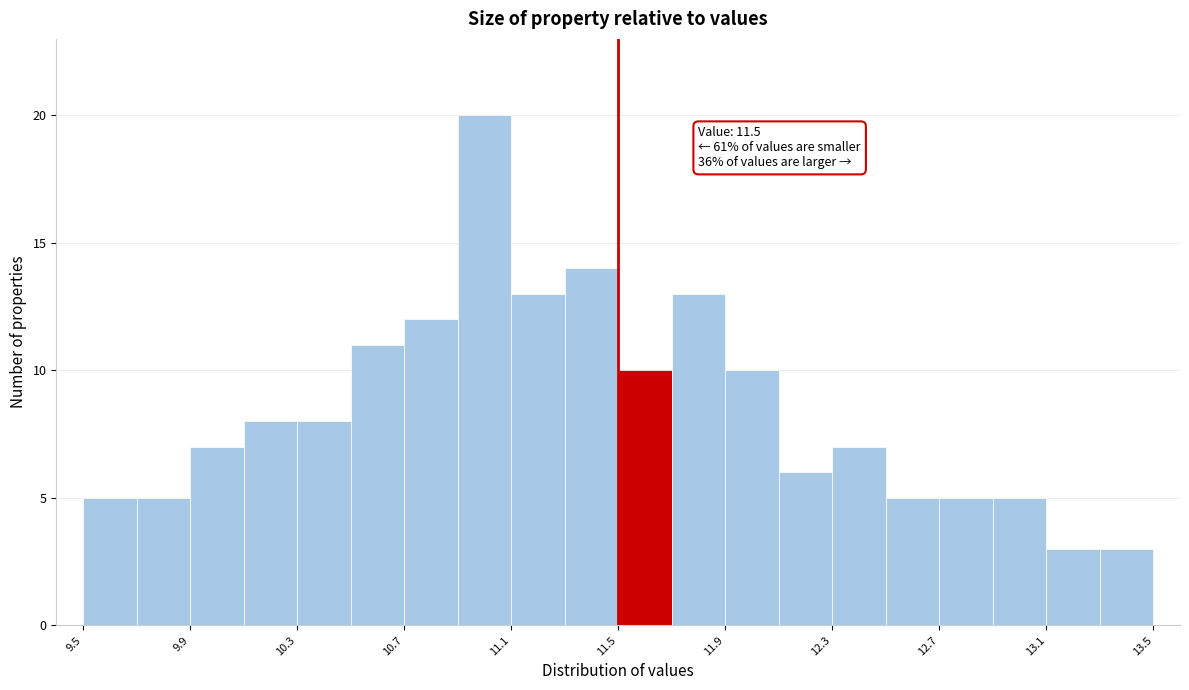

Which range on the x-axis has the tallest bar?

10.9 to 11.1